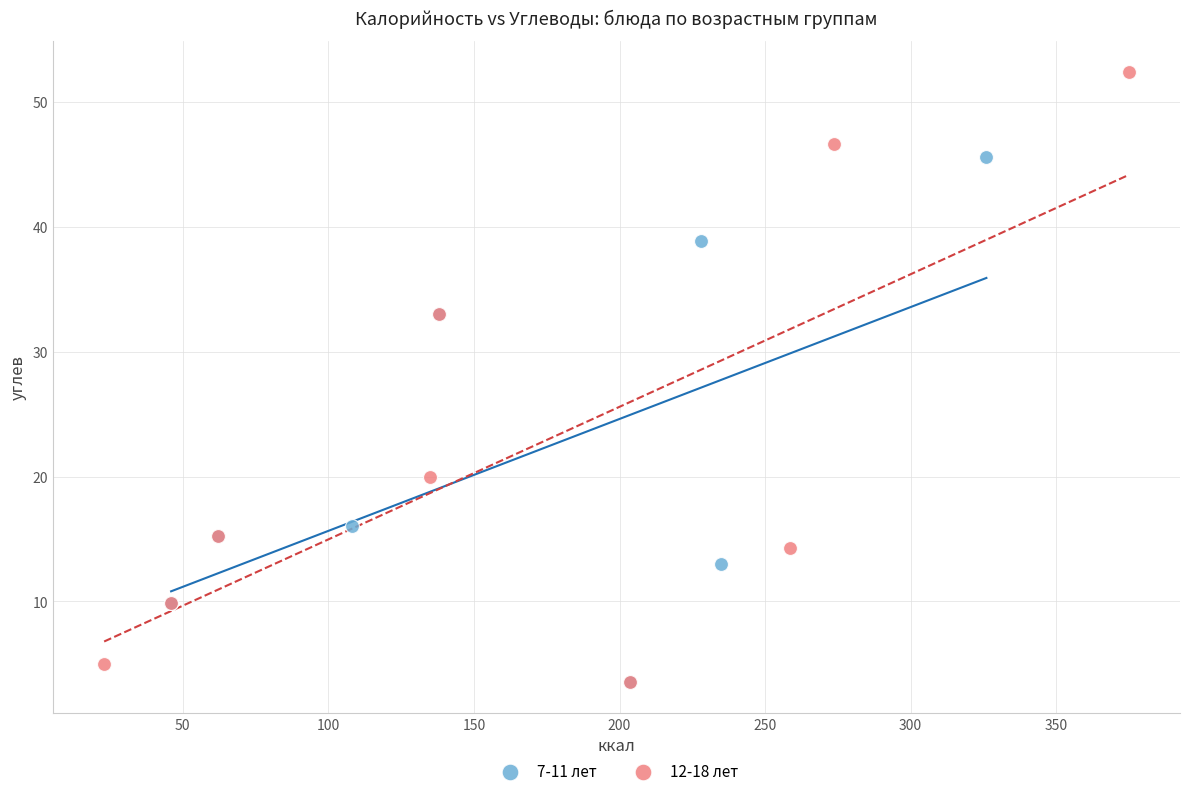

Which series has the widest spread of Y values?

12-18 лет